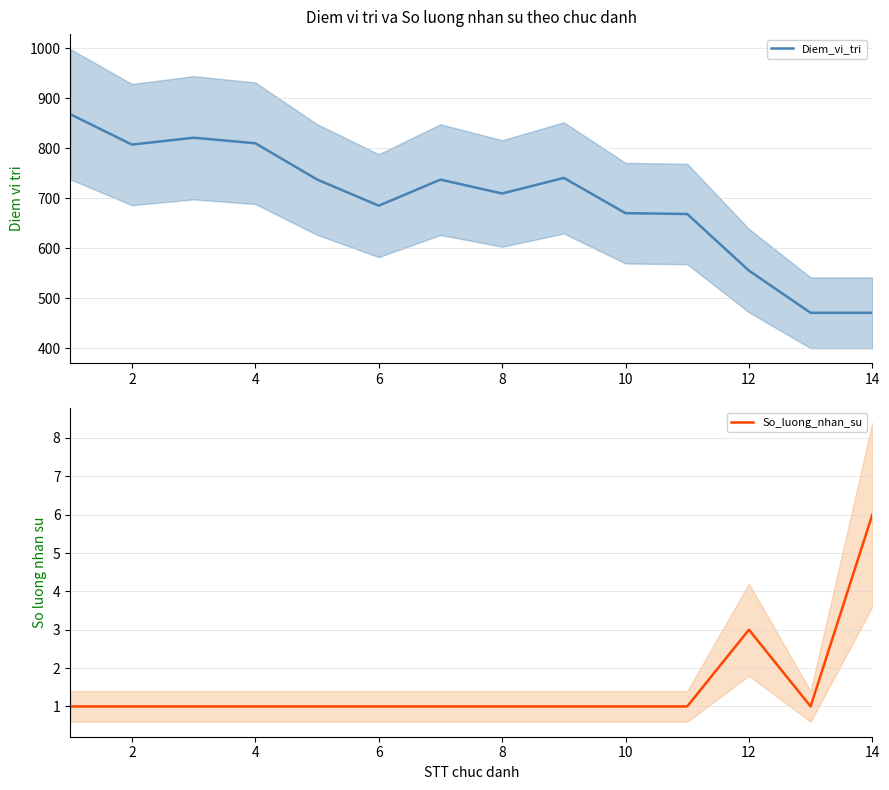

In Diem_vi_tri, how many points are lower than both neighbors (excluding endpoints)?

3